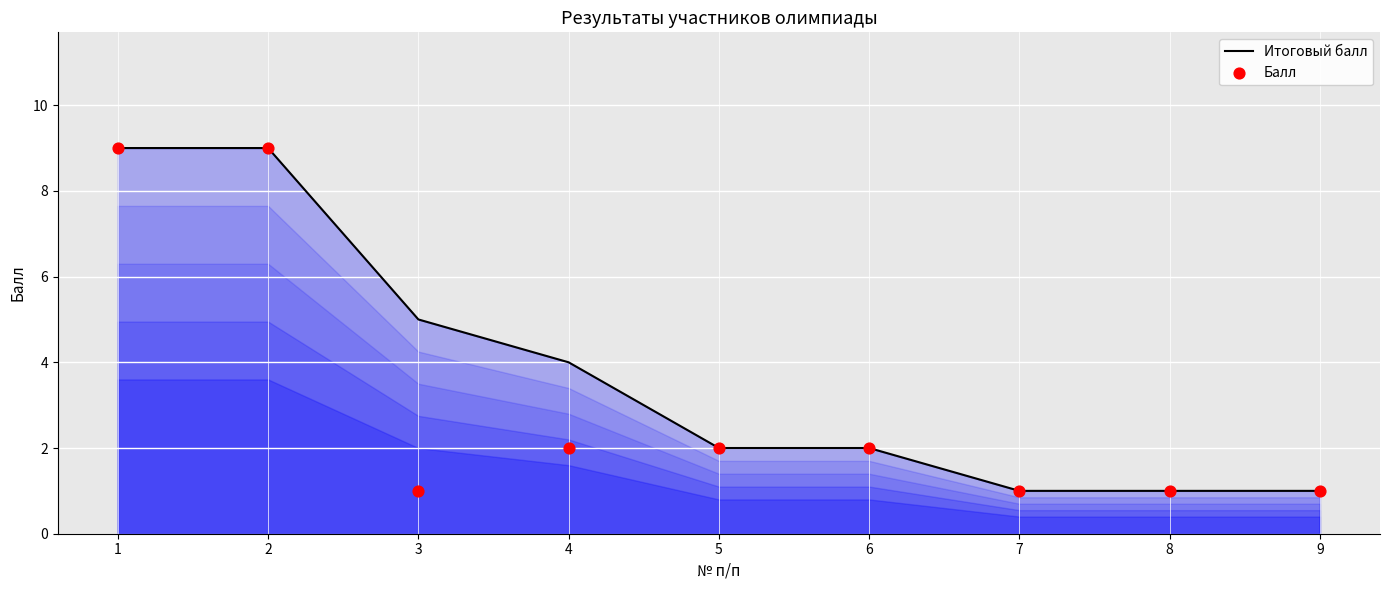

Which series contains the lowest Y value?

Итоговый балл